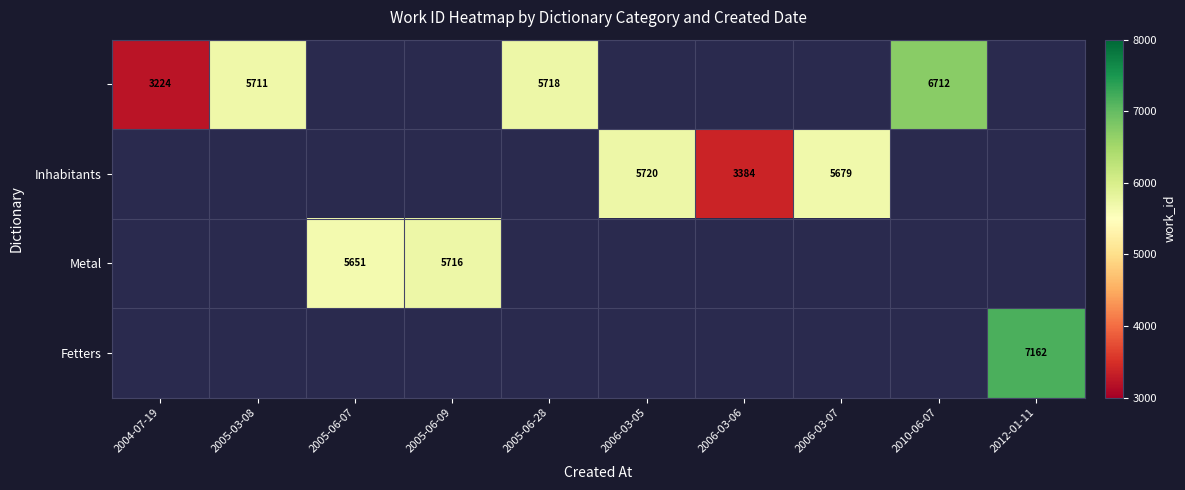

At how many categories does at least one series exceed 4290?

8